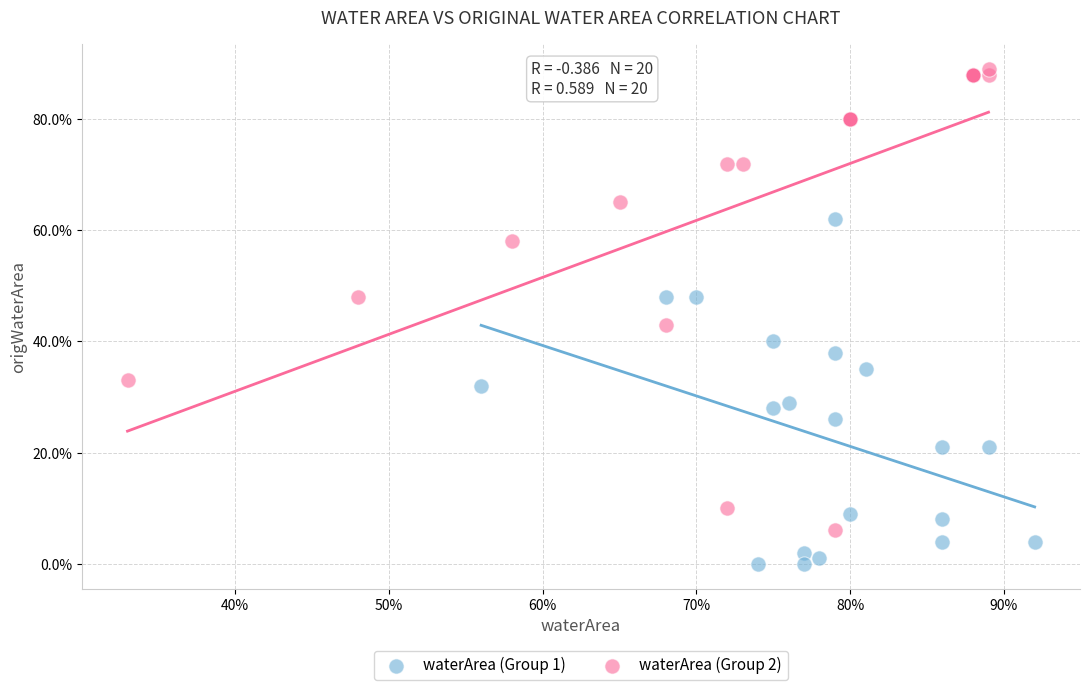

Which series reaches the maximum Y coordinate?

waterArea (Group 2)